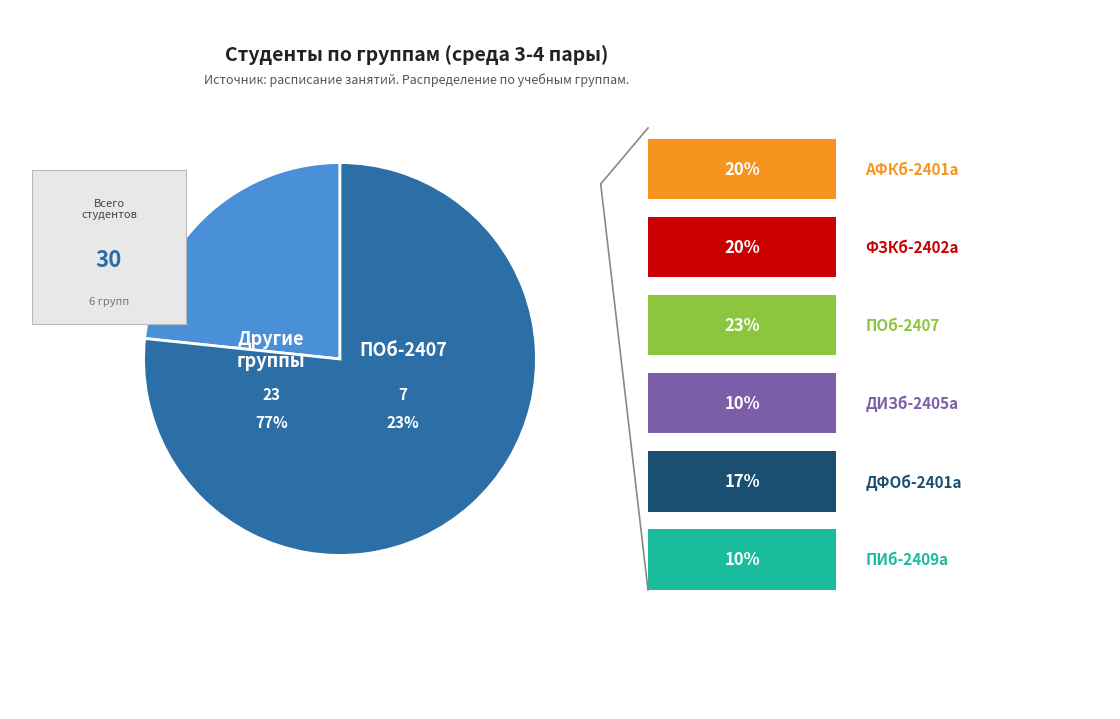

Count the number of slices in the pie.

7